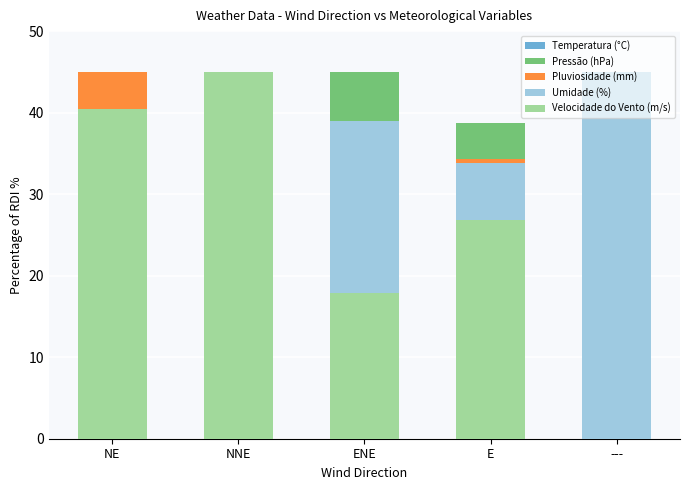

Is the value of Pressão (hPa) at E greater than the value of Umidade (%) at NE?

Yes